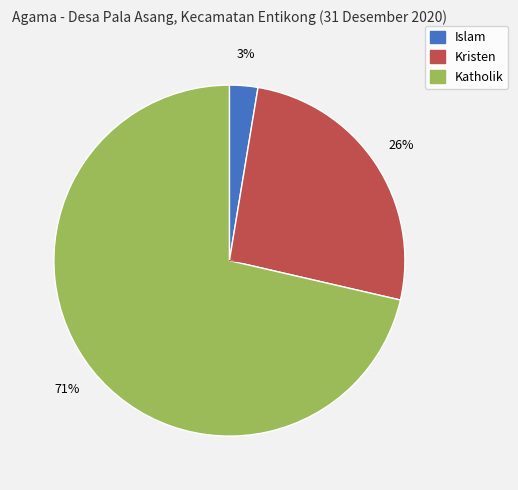

Is the sum of Kristen and Katholik greater than half?

Yes